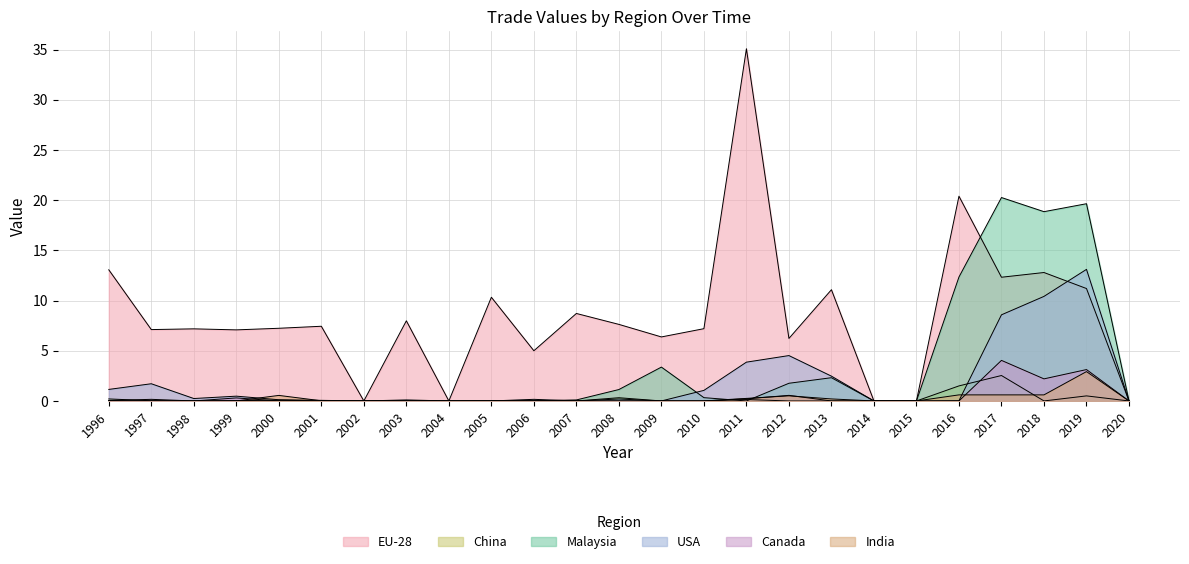

What is the difference between the maximum and minimum values in the USA series?

13.1